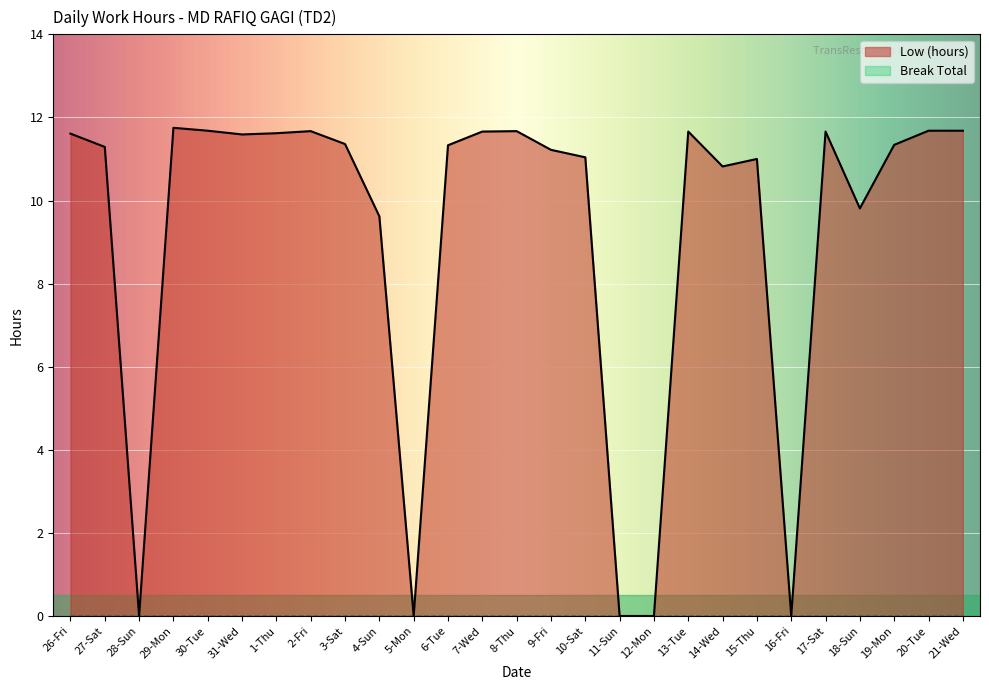

Does the chart display data point markers on the line(s)?

No